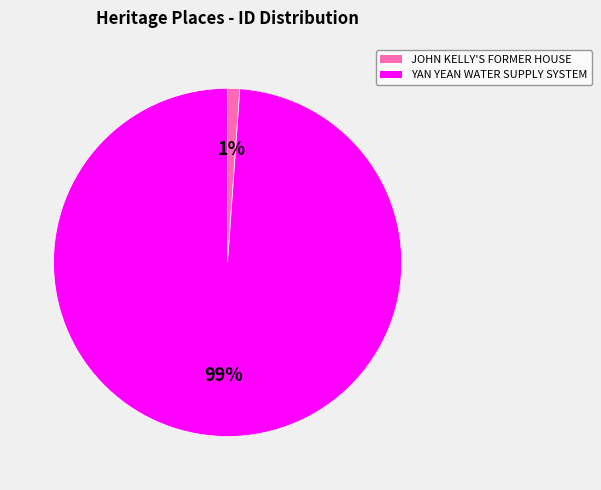

Is the sum of JOHN KELLY'S FORMER HOUSE and YAN YEAN WATER SUPPLY SYSTEM greater than half?

Yes